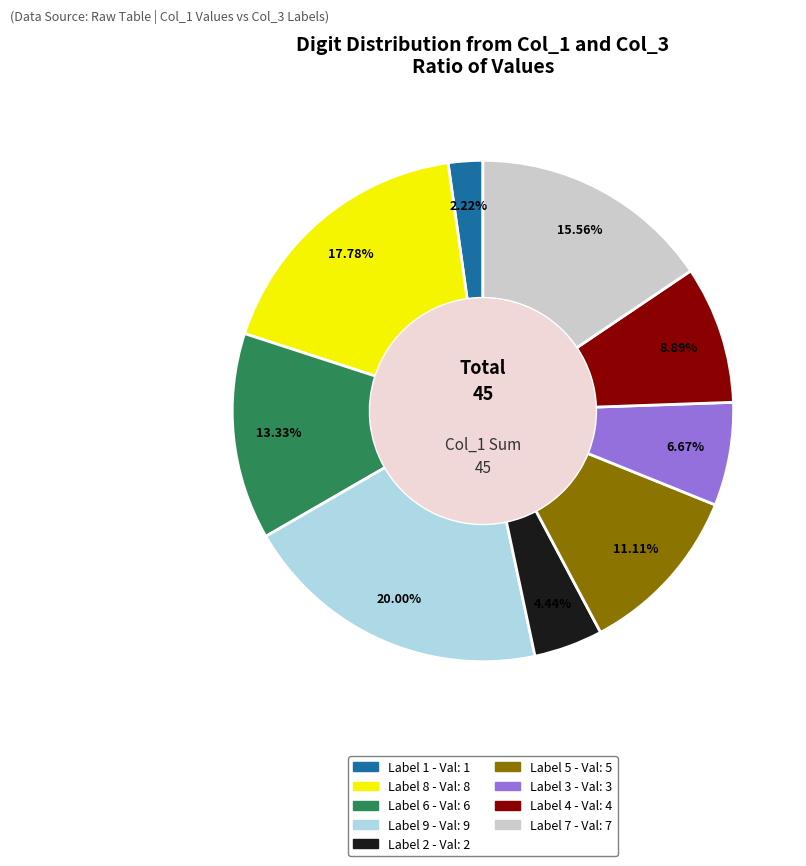

Is there any slice that represents more than half of the pie?

No